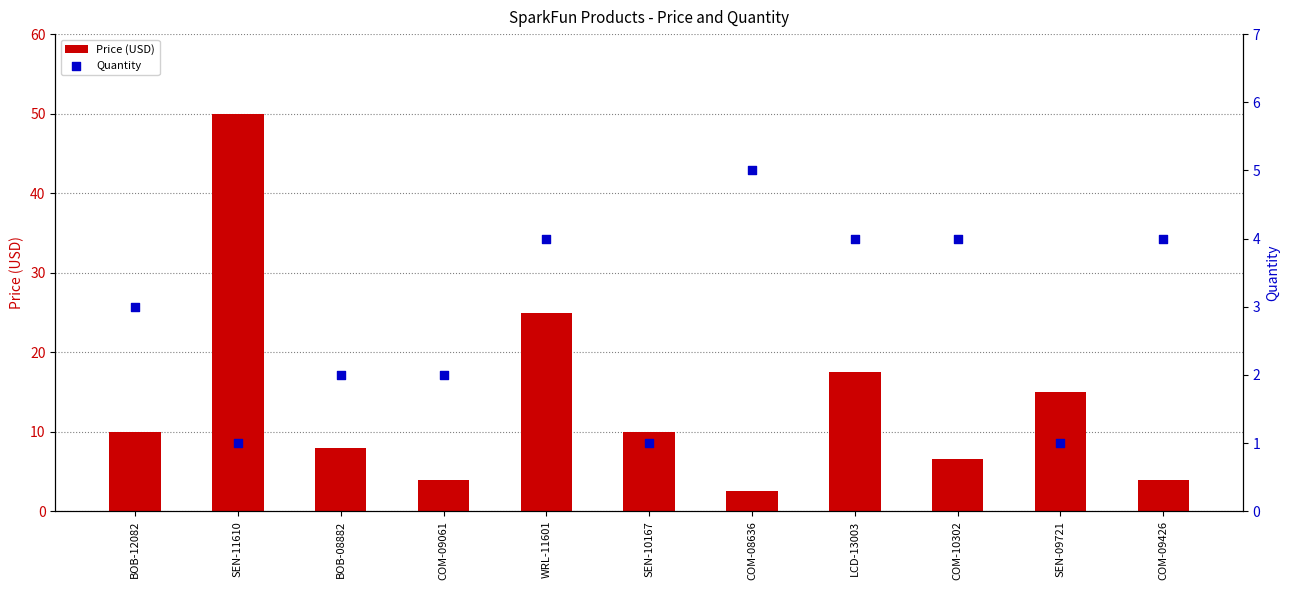

At how many categories does at least one series exceed 21?

2